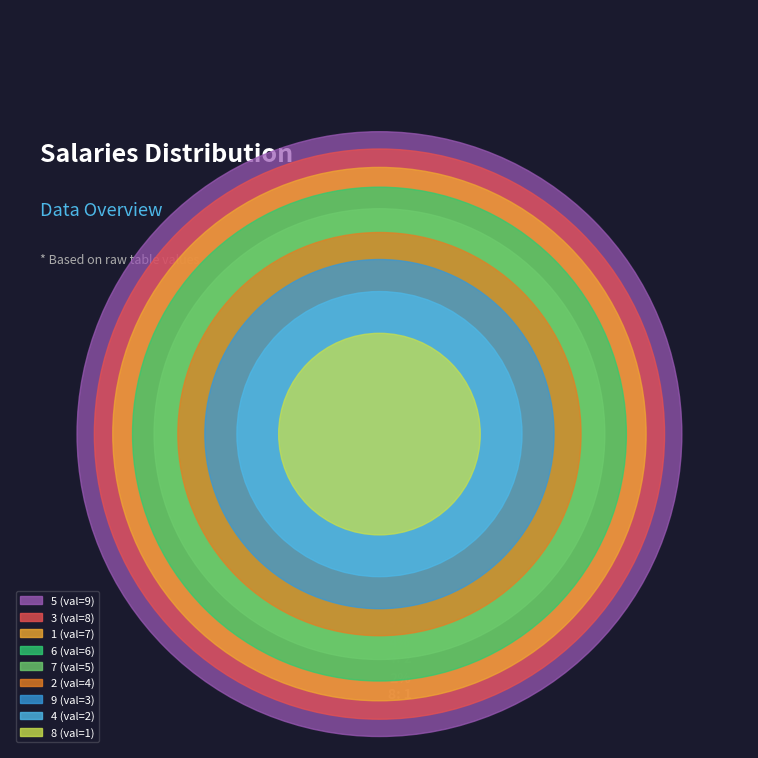

To the nearest percent, what is the combined percentage of 5 and 1?

36%